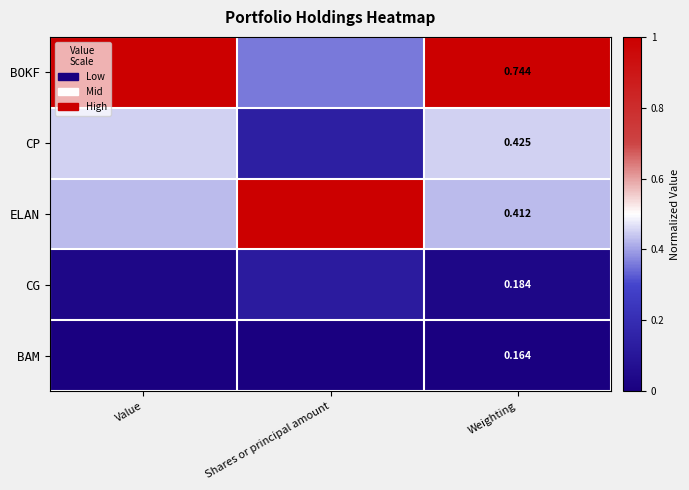

What is the sum of all ELAN values?

1.9